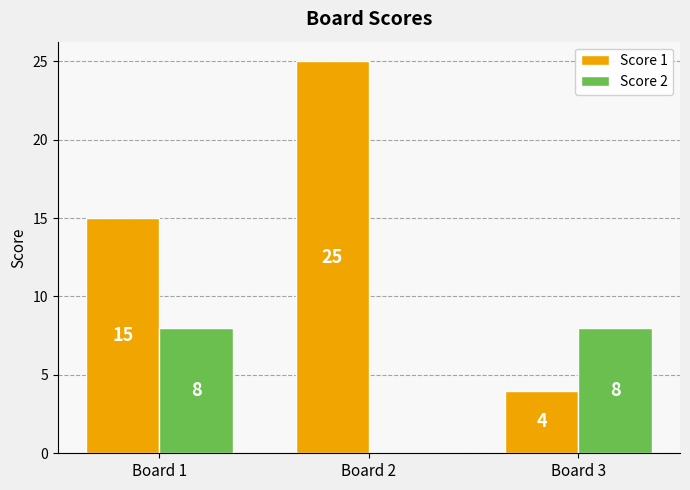

What is the sum of the Score 1 values at Board 1 and Board 3?

19